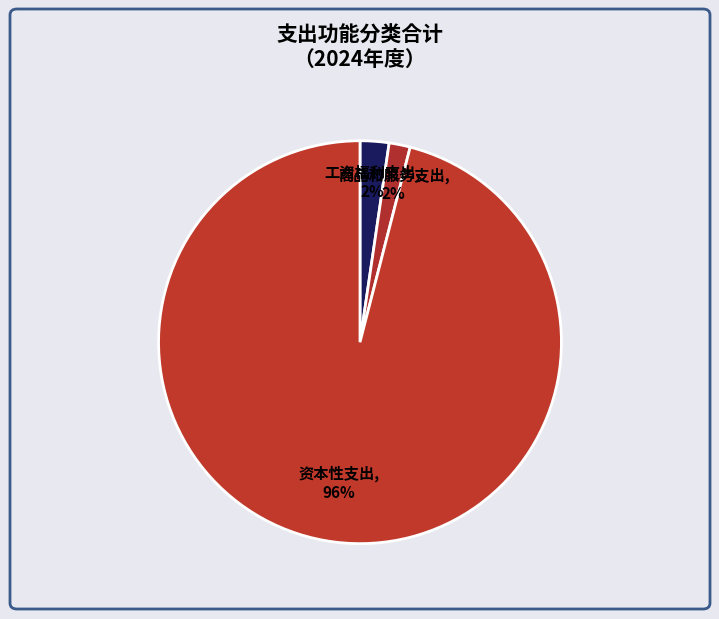

Which slice represents more than half of the pie?

资本性支出